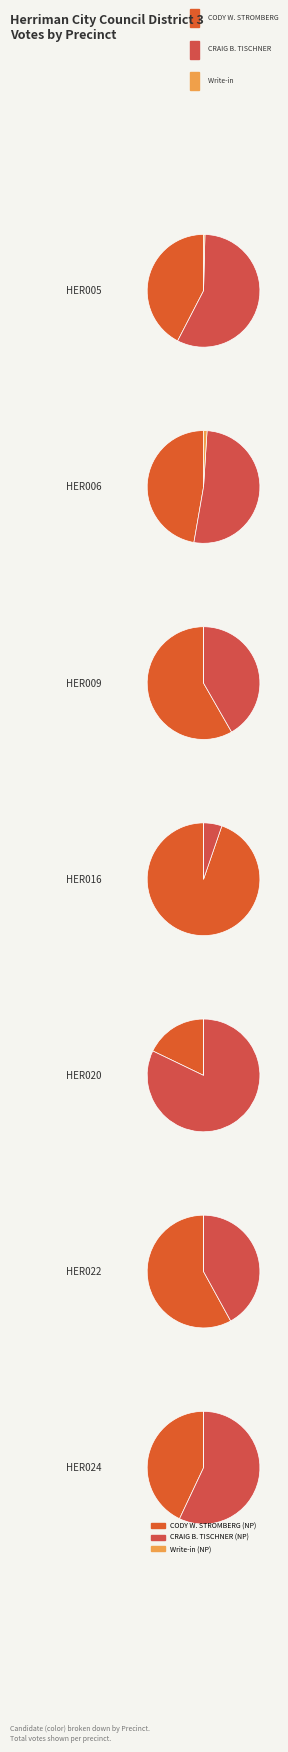

At HER020, list the series in order from largest to smallest.

CRAIG B. TISCHNER (NP), CODY W. STROMBERG (NP), Write-in (NP)